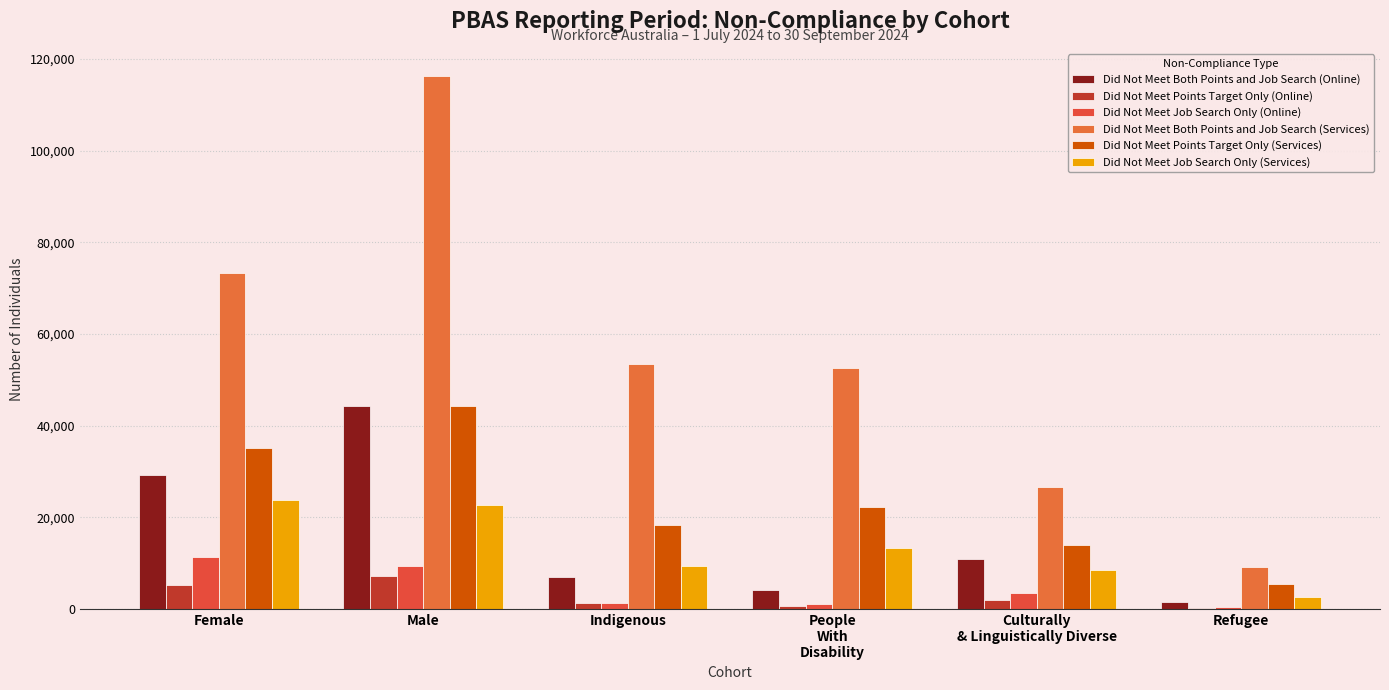

The Did Not Meet Both Points and Job Search (Online) series shows 1640 at Refugee. True or false?

True